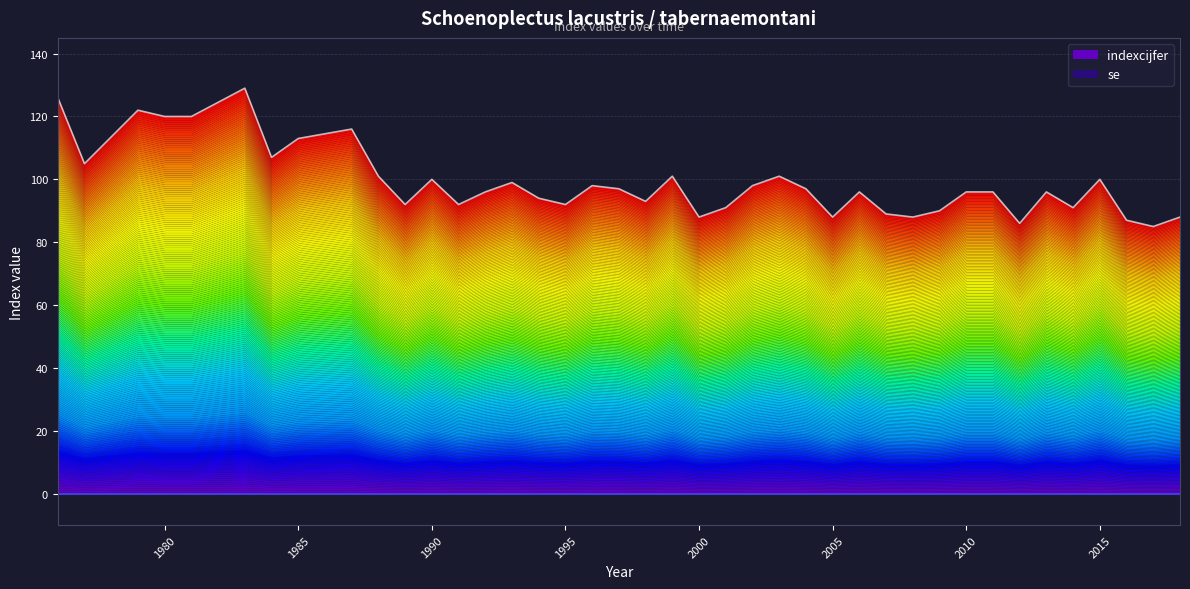

How many data points does each series have?

40